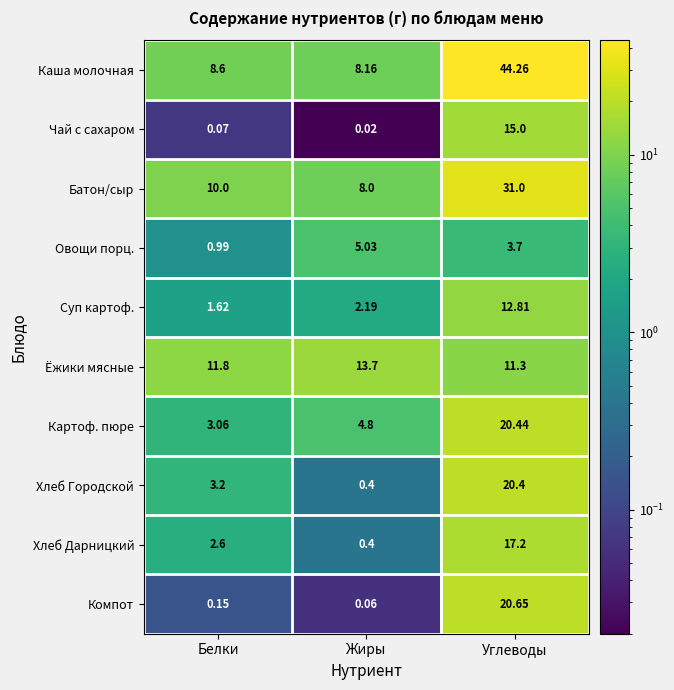

Which series changed the most between Жиры and Углеводы?

Каша молочная